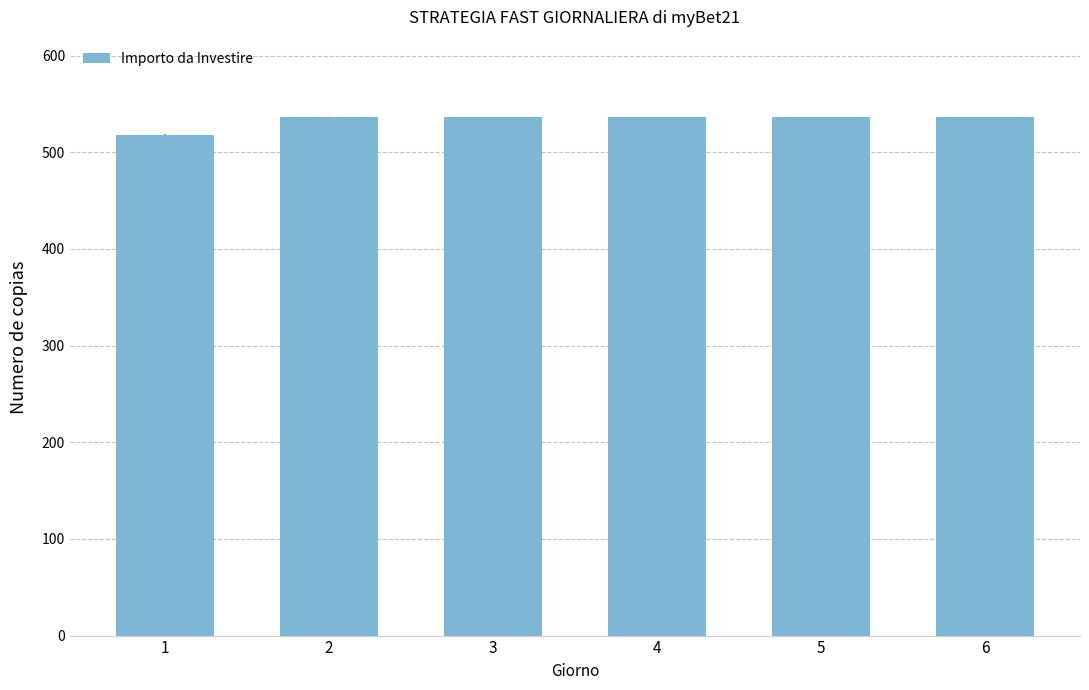

How many categories are shown in the chart?

6